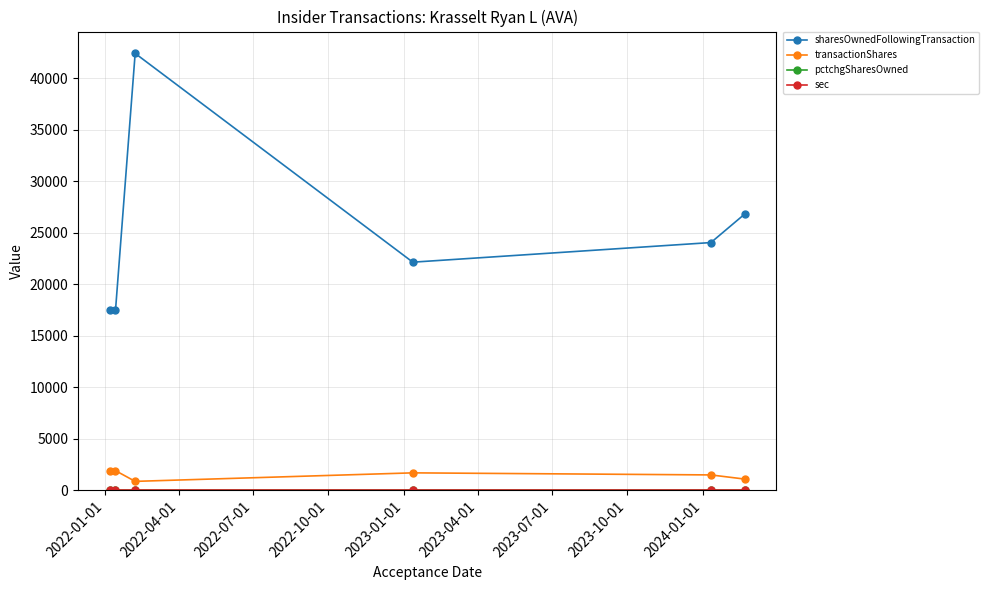

True or false: transactionShares and sharesOwnedFollowingTransaction cross at least once.

False